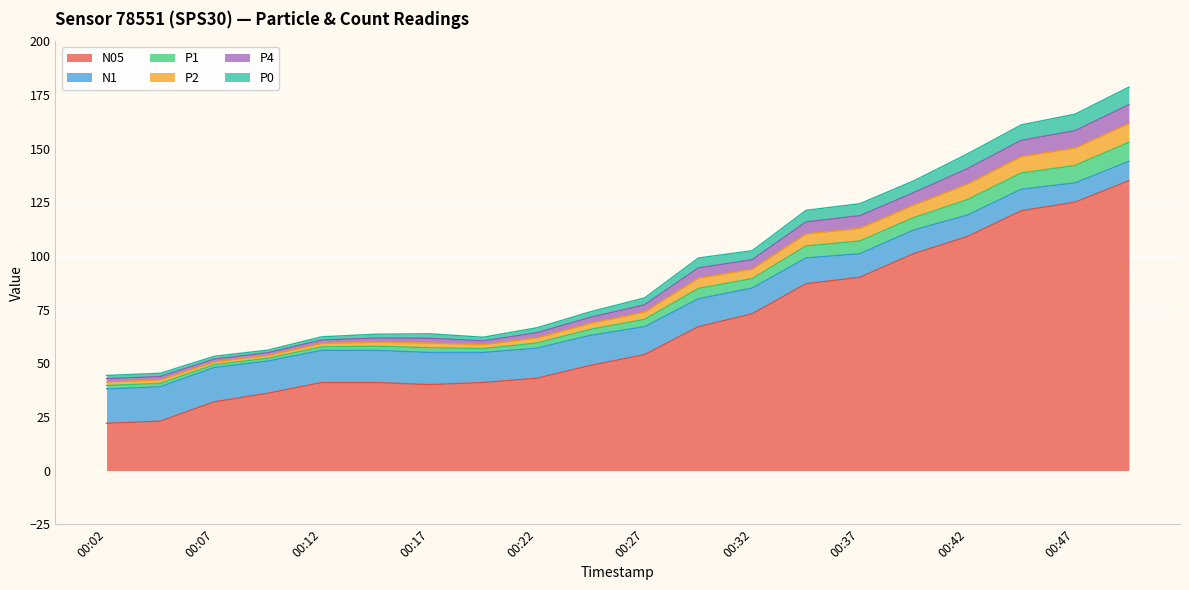

What is the highest value of the N05 series?

135.0